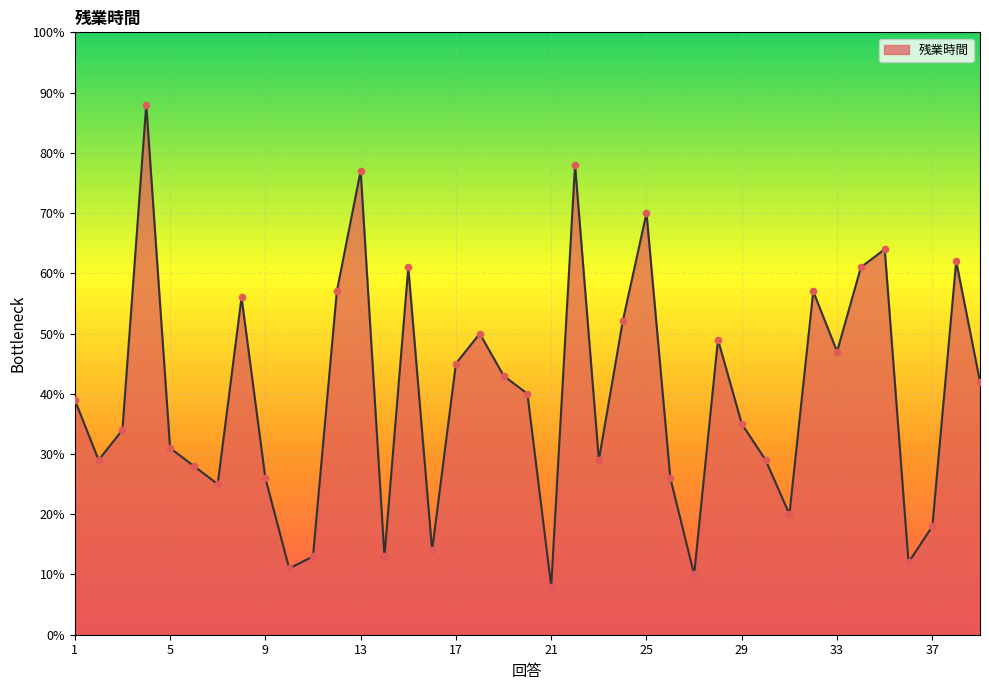

What is the smallest value displayed?

8